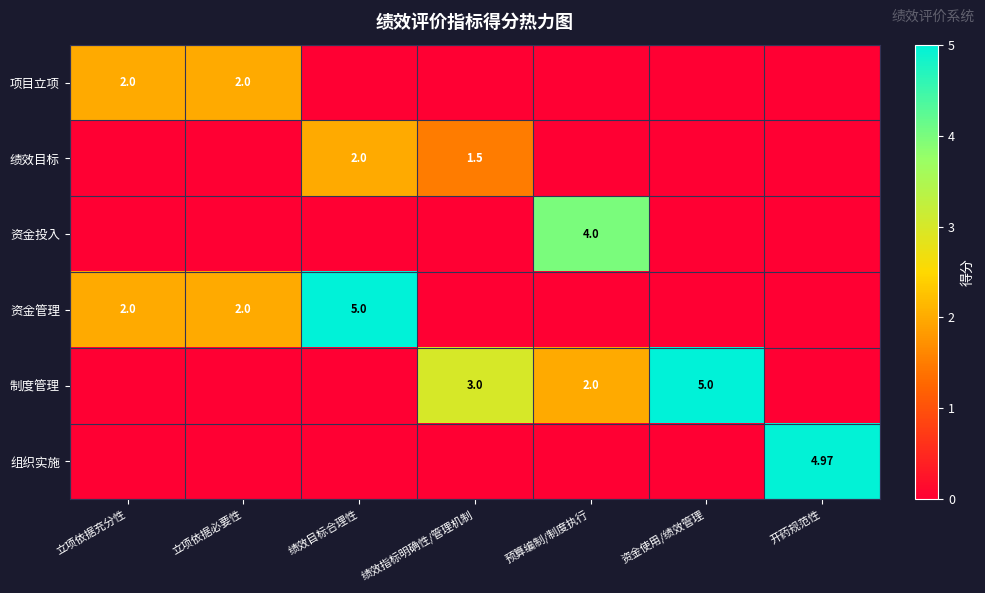

What is the average value of the 制度管理 series?

1.4